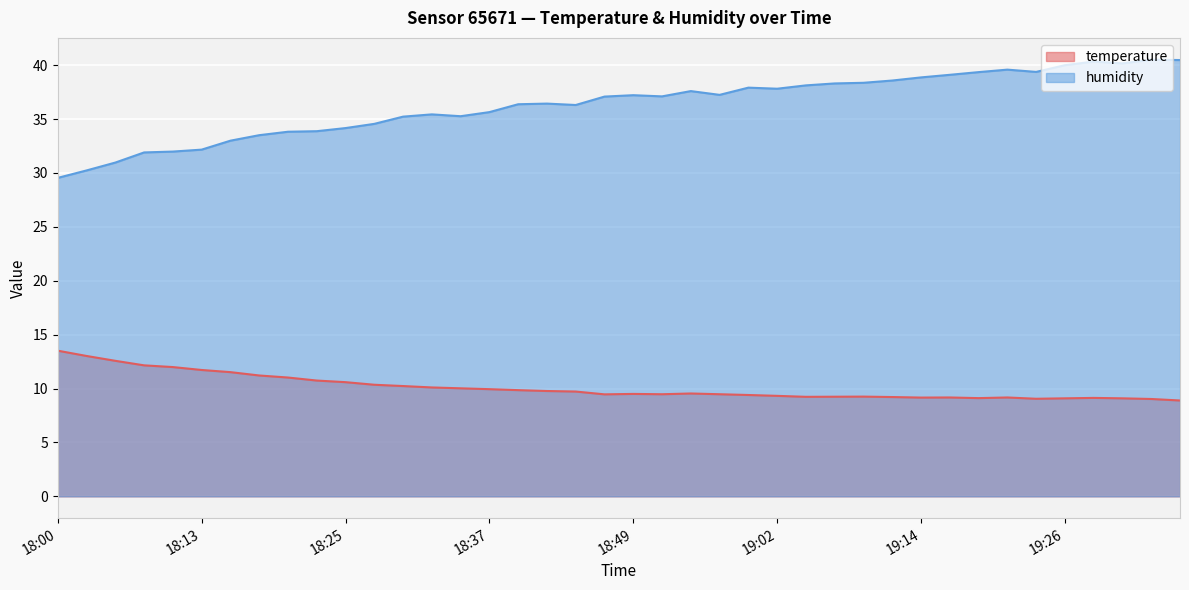

How many categories are shown in the chart?

40